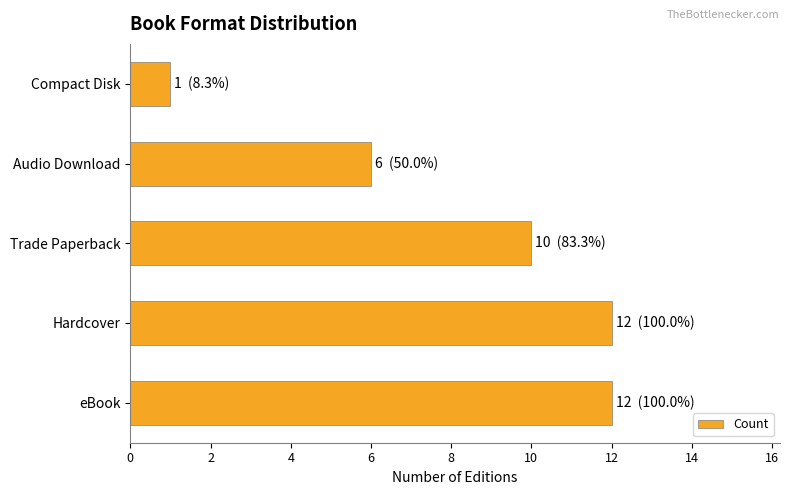

Reading bottom to top, transcribe all the data shown in this chart.

12	12	10	6	1